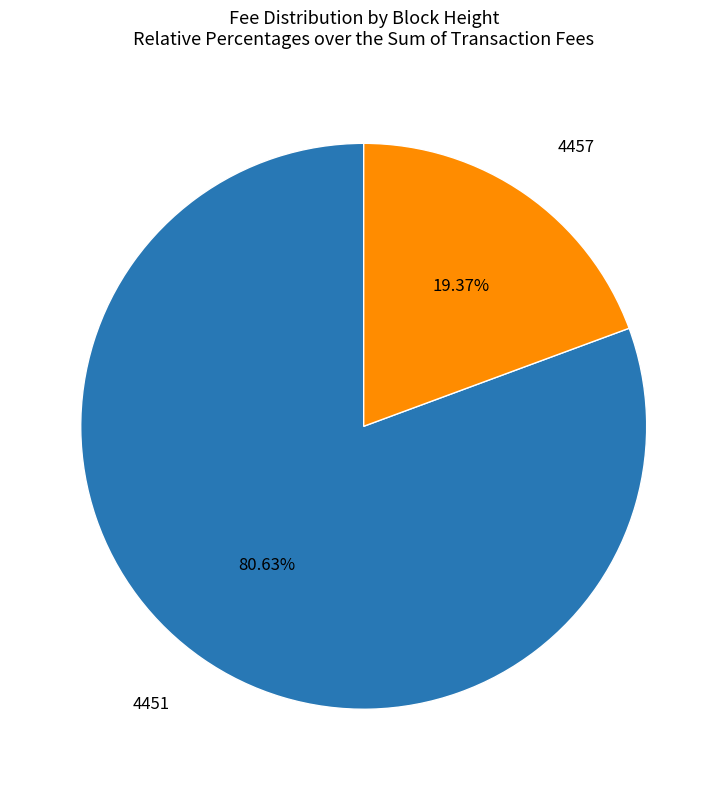

How many segments does this pie chart have?

2